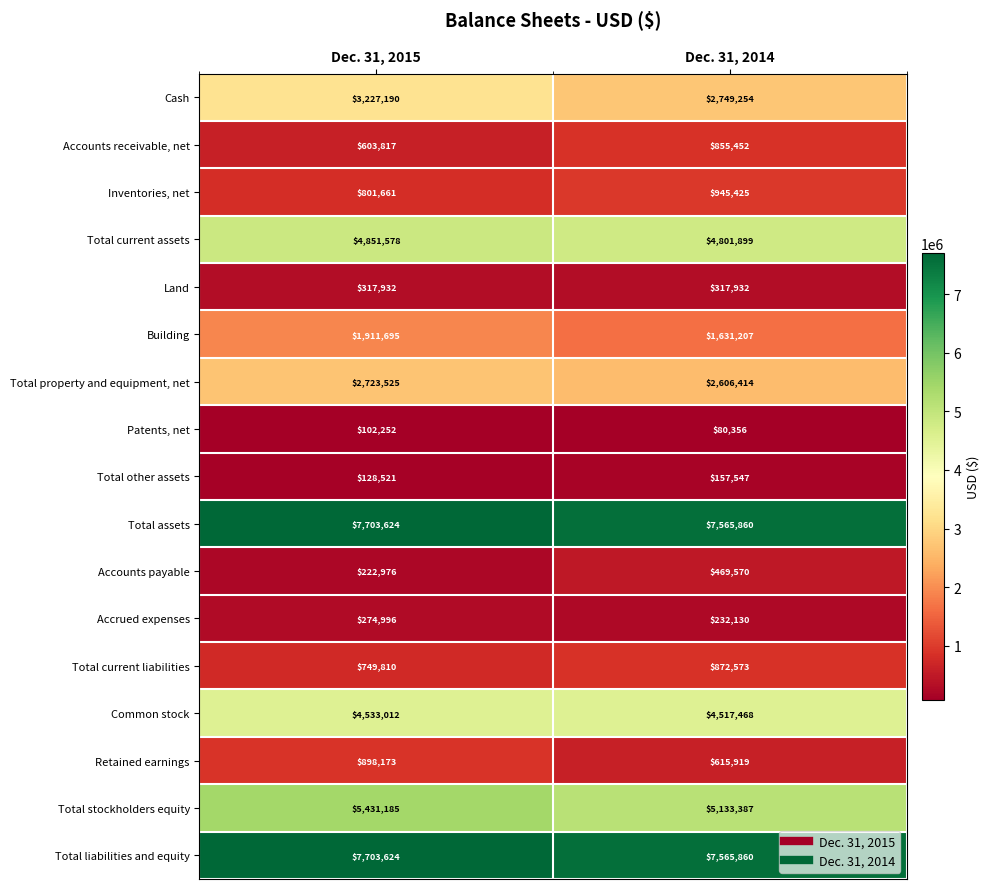

At which category is the sum across all series the highest?

Dec. 31, 2015